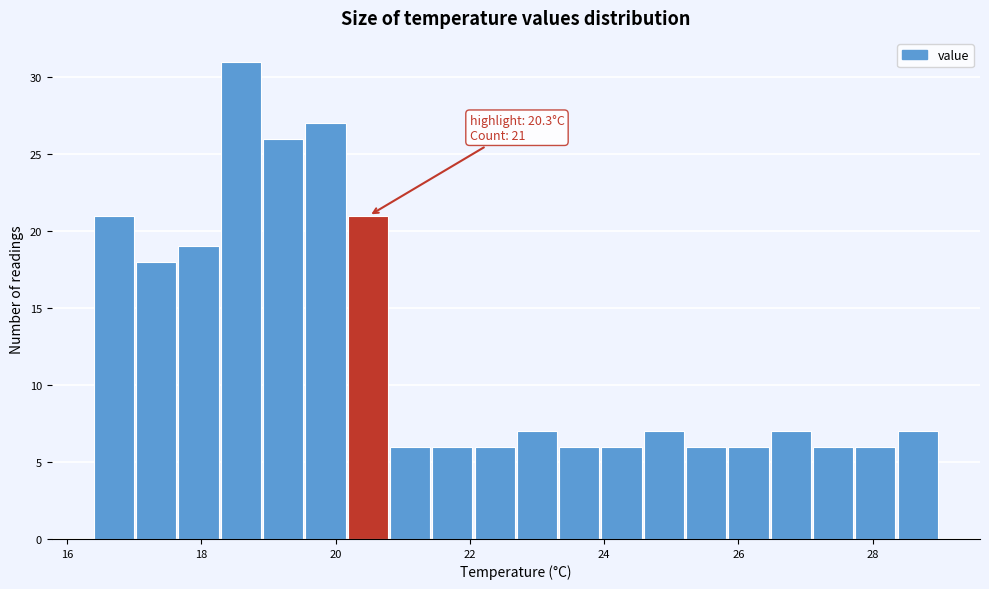

Read against the x-axis, roughly where is the centre of the tallest bar?

18.6